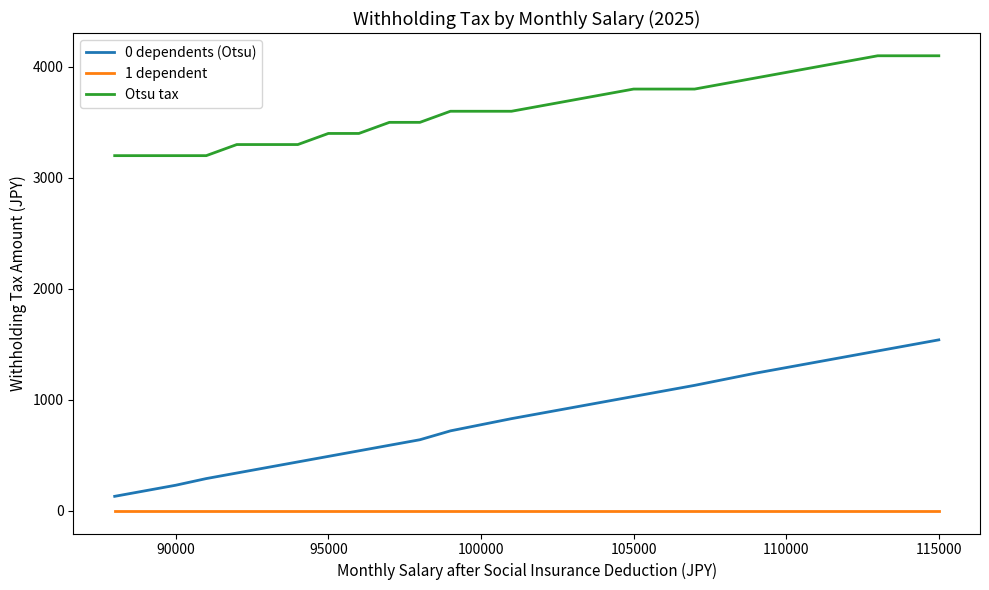

Which series has the largest total across all categories?

Otsu tax